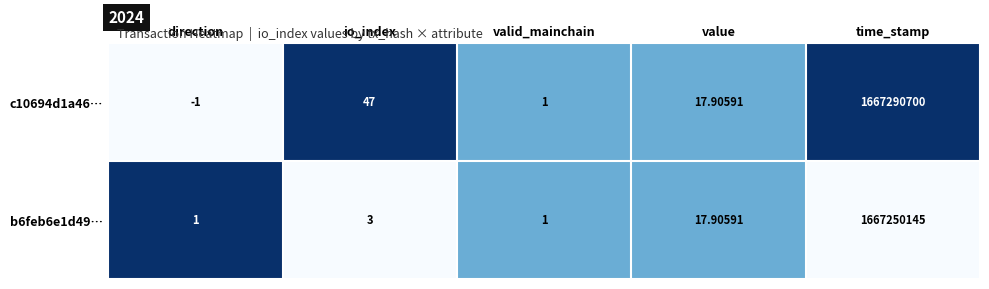

Rank the categories by c10694d1a46… value from lowest to highest.

direction, valid_mainchain, value, io_index, time_stamp